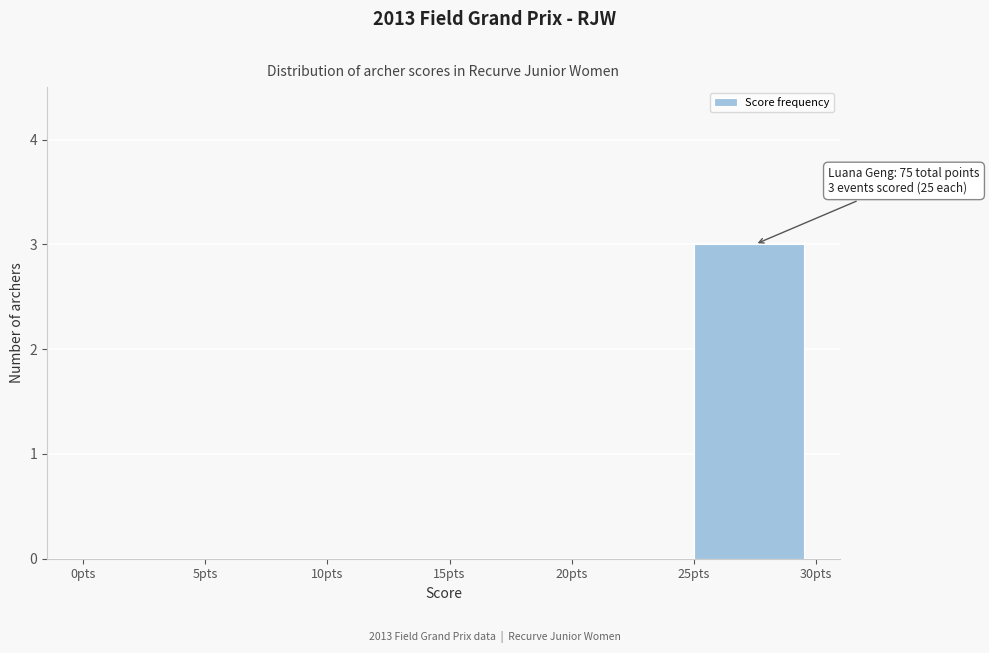

Over which range of the x-axis is the bar tallest?

25 to 30